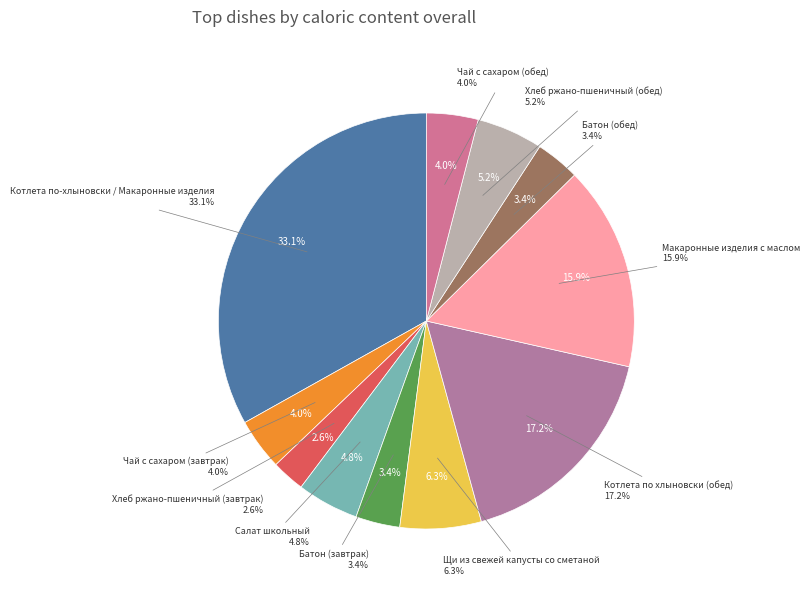

To the nearest percent, what percentage of the pie is Батон (завтрак)?

3%